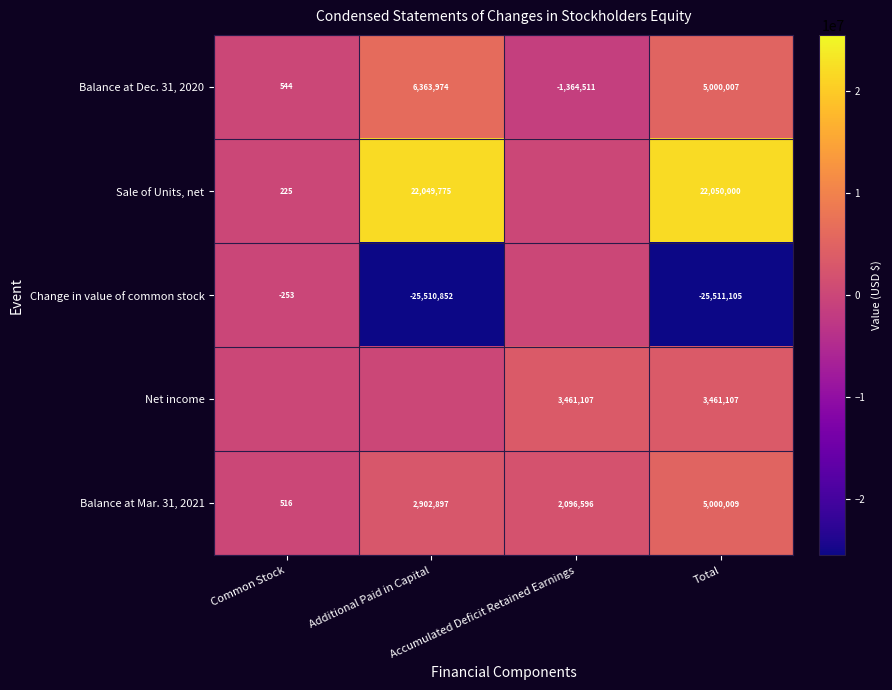

How many Balance at Dec. 31, 2020 values are between 544 and 6363974?

3